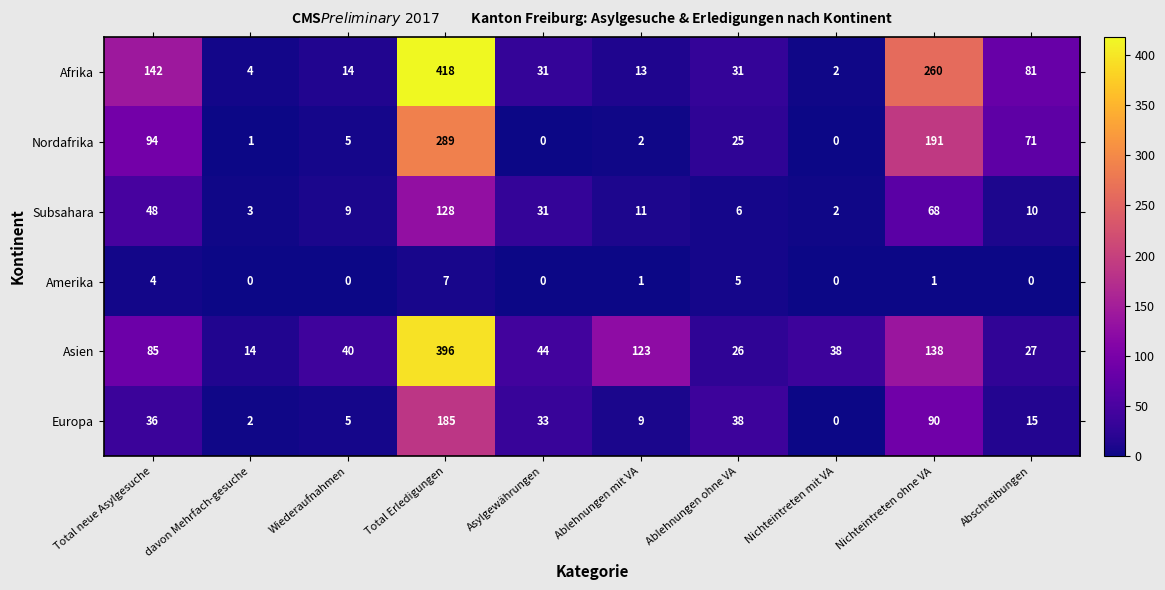

What is the highest value of the Nordafrika series?

289